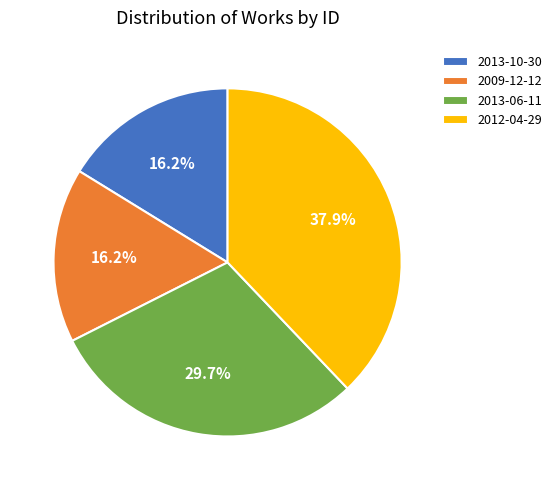

The 2012-04-29 slice represents 38% of the pie. True or false?

True